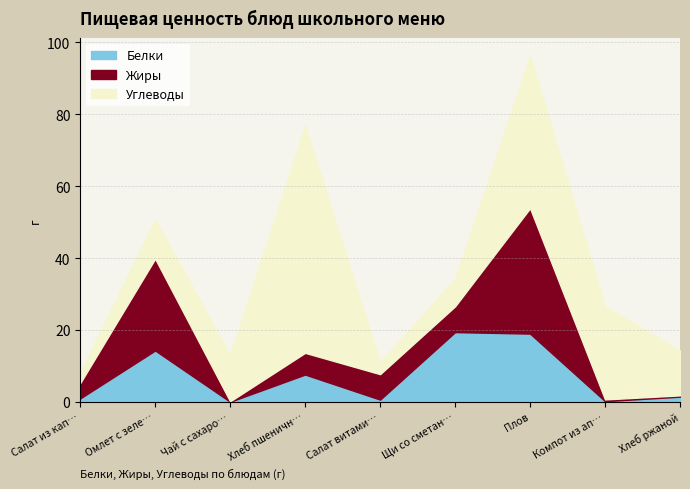

Between Компот из апельсинов и яблок and Хлеб ржаной, which series saw the biggest shift?

Углеводы